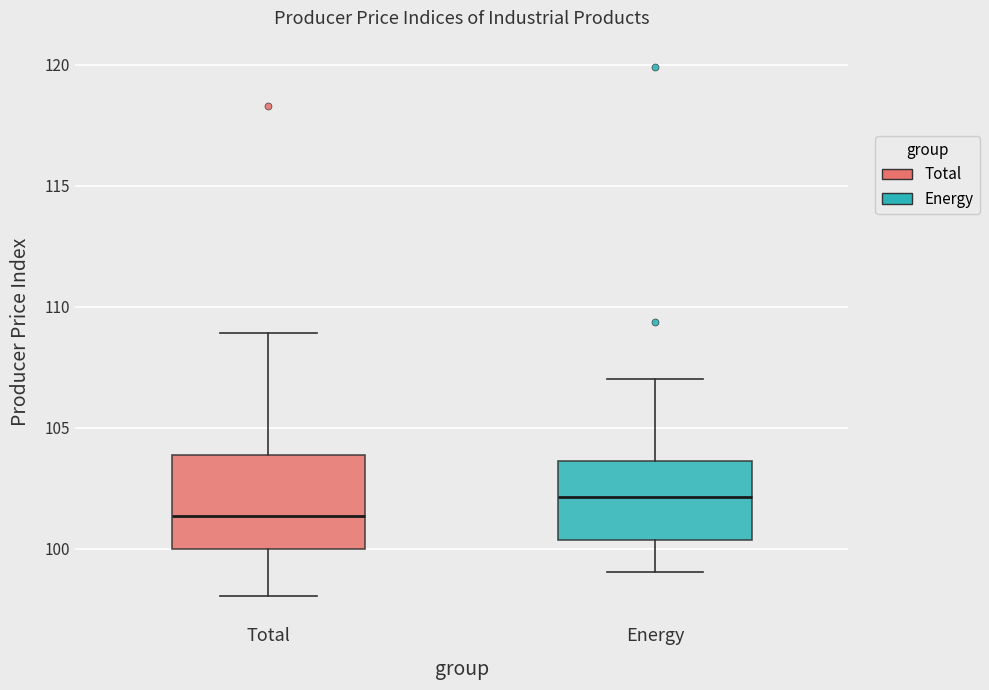

Reading left to right, read every box against the y-axis: the position of its median line, the range the box covers, and the ends of its whiskers. The values are not printed on the chart, so give them approximately, as read against the axis.

Total: median 101.5, box 100.0 to 104.0, whiskers 98.0 to 109.0
Energy: median 102.0, box 100.5 to 103.5, whiskers 99.0 to 107.0